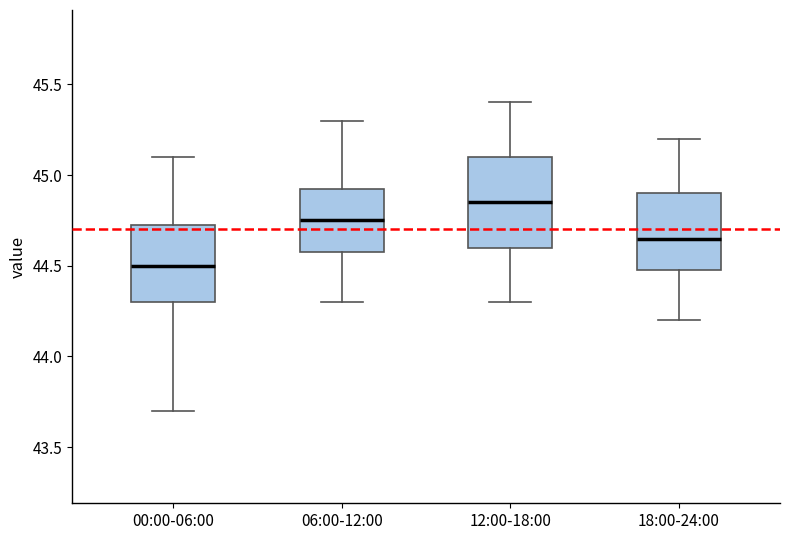

Reading left to right, transcribe this box plot: for each box, give where its median line is, the range the box spans, and where its two whiskers end, as read against the y-axis. The values are not printed on the chart, so give them approximately, as read against the axis.

00:00-06:00: median 44.50, box 44.30 to 44.75, whiskers 43.70 to 45.10
06:00-12:00: median 44.75, box 44.60 to 44.95, whiskers 44.30 to 45.30
12:00-18:00: median 44.85, box 44.60 to 45.10, whiskers 44.30 to 45.40
18:00-24:00: median 44.65, box 44.50 to 44.90, whiskers 44.20 to 45.20